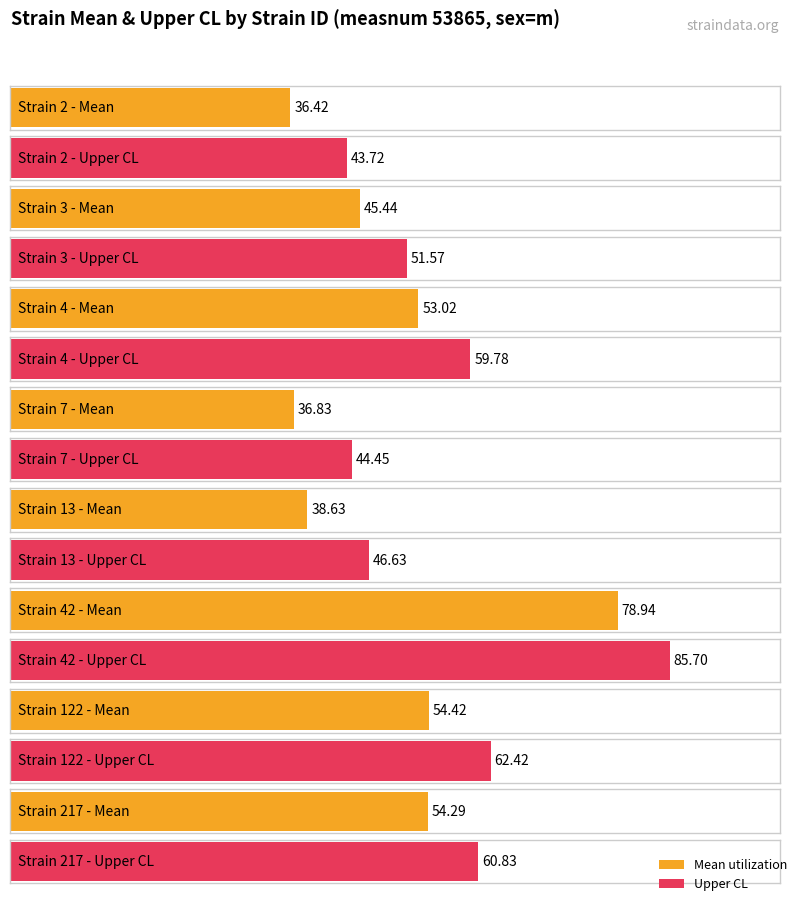

What is the lowest value of the uppercl series?

43.7